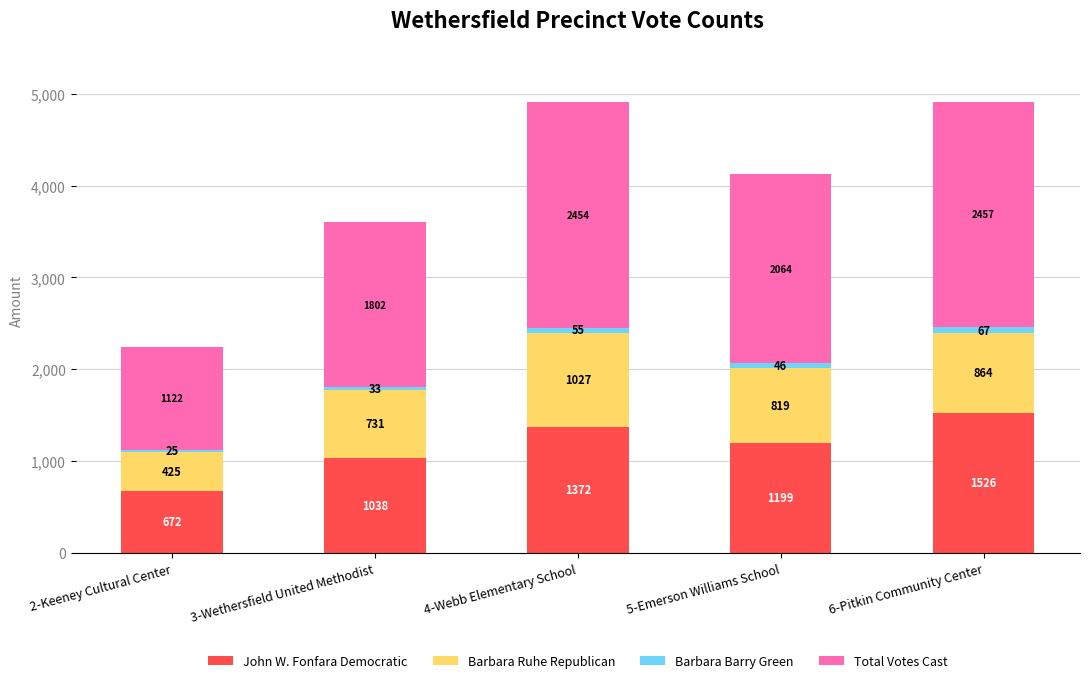

What is the average value of the John W. Fonfara Democratic series?

1161